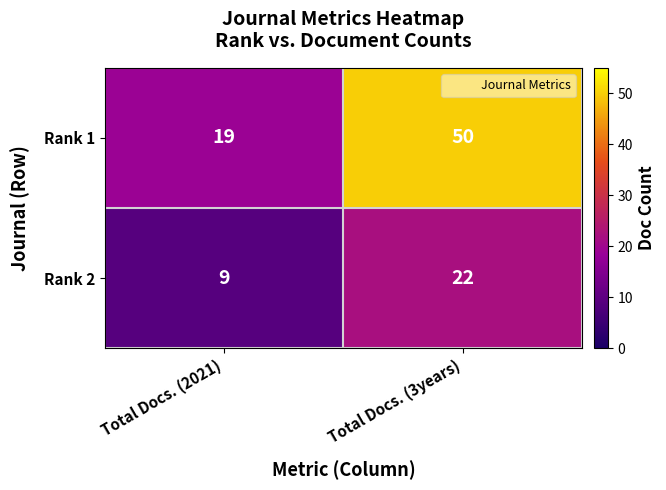

Which category has the highest value across all series?

Total Docs. (3years)